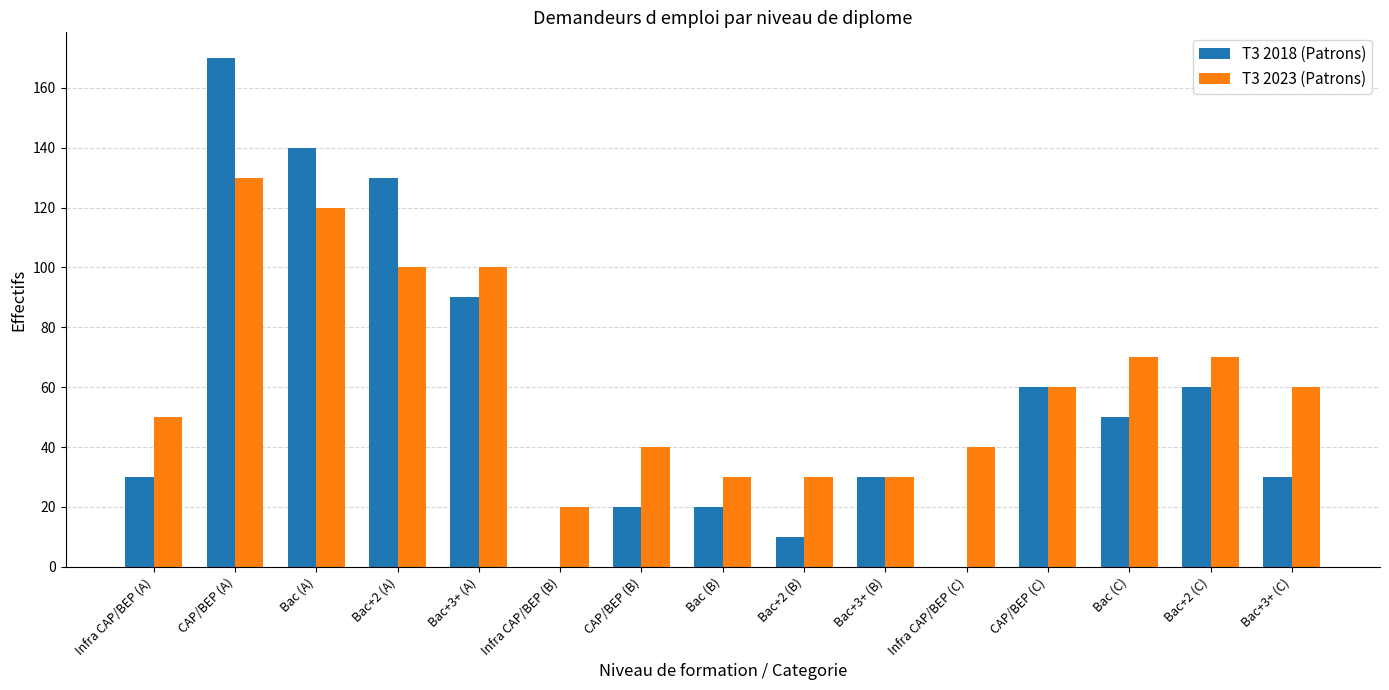

What is the sum of all T3 2023 (Patrons) values?

950